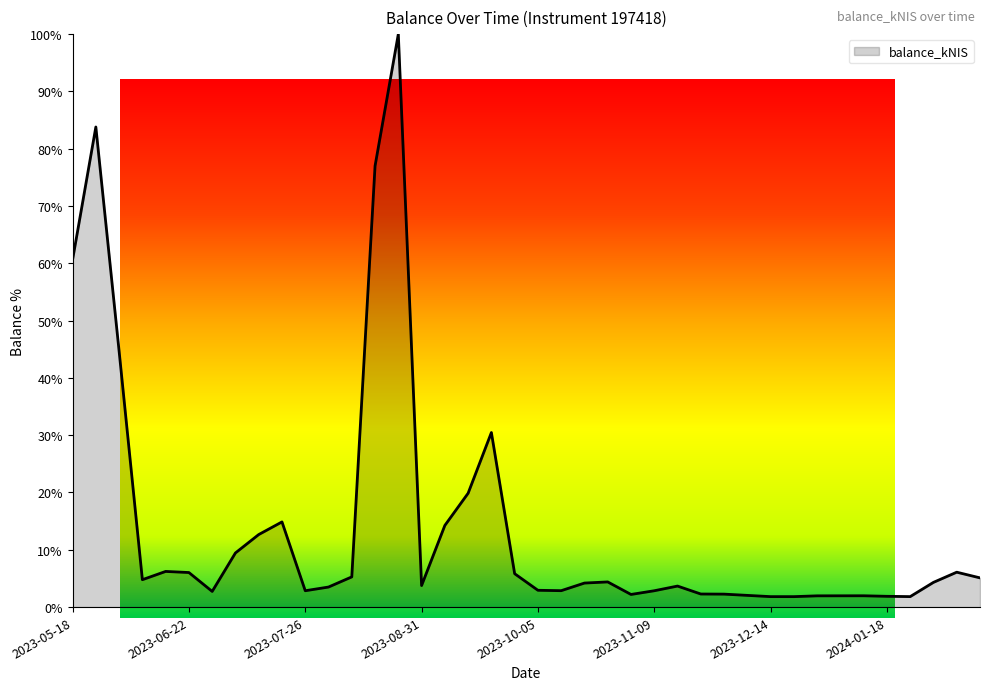

How many interior local valleys (lower than both neighbors) does the data have?

8